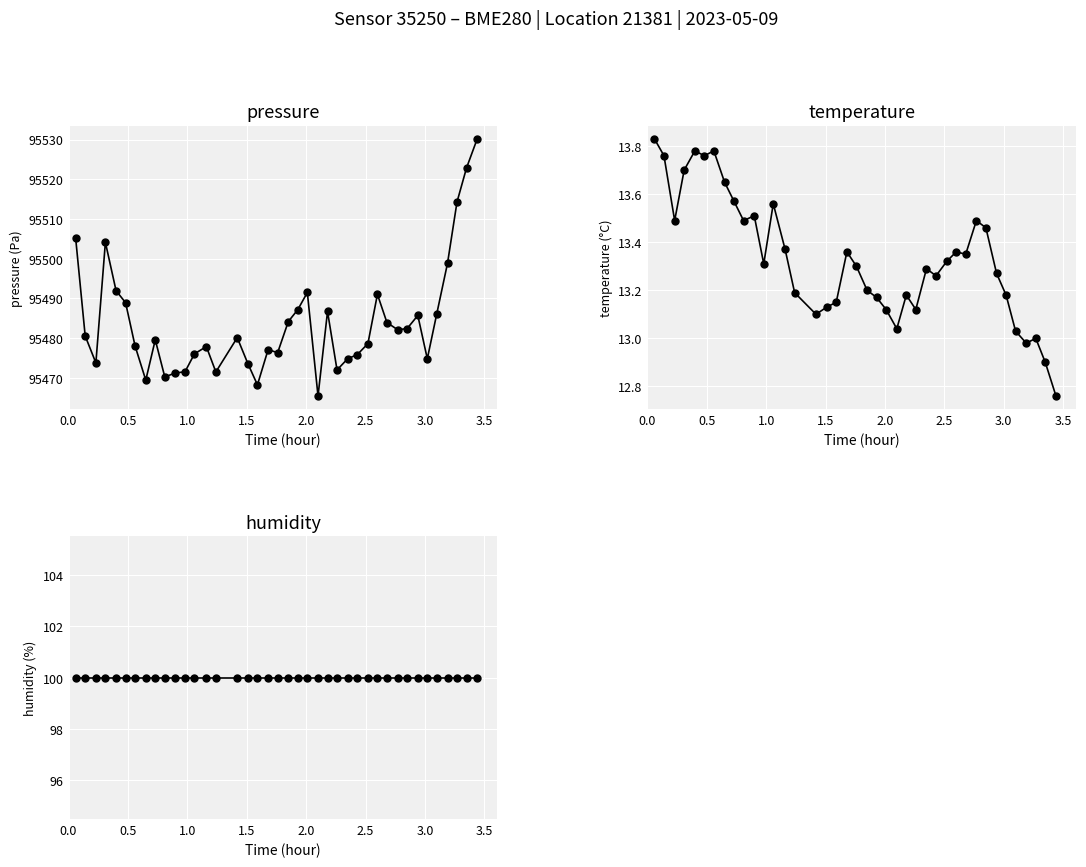

True or false: humidity and pressure cross at least once.

False